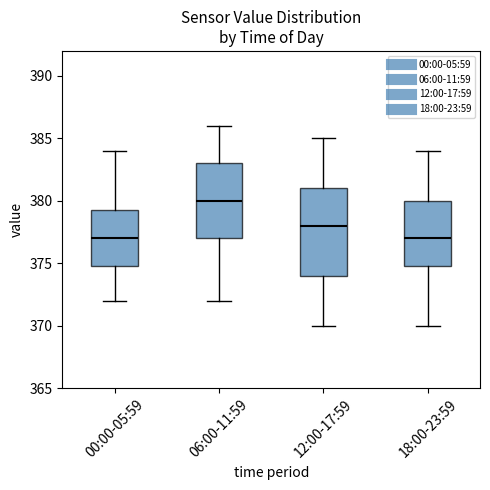

Comparing the boxes themselves (not the whiskers), which one is the tallest?

12:00-17:59